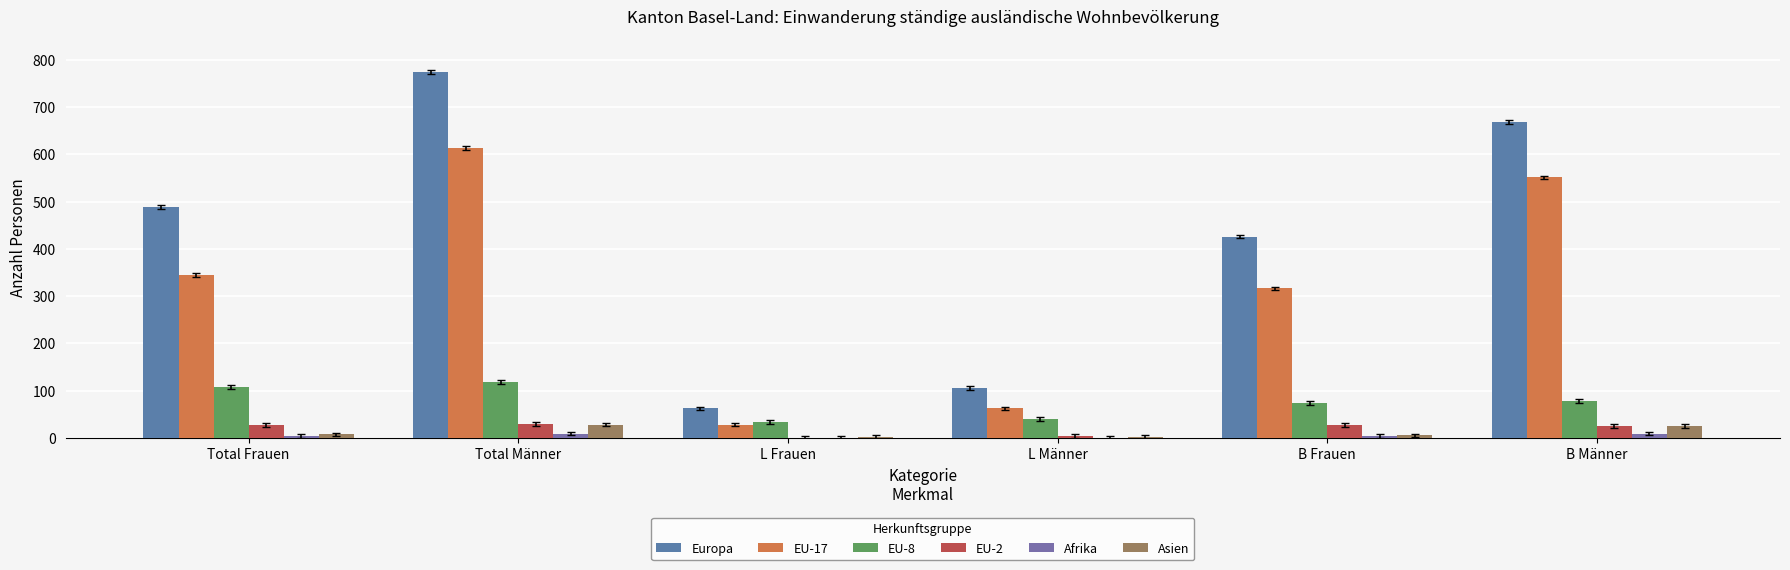

How many distinct data groups are displayed?

6